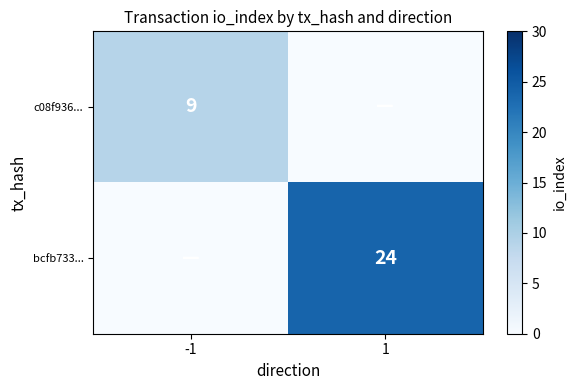

Count the number of data series in this chart.

2